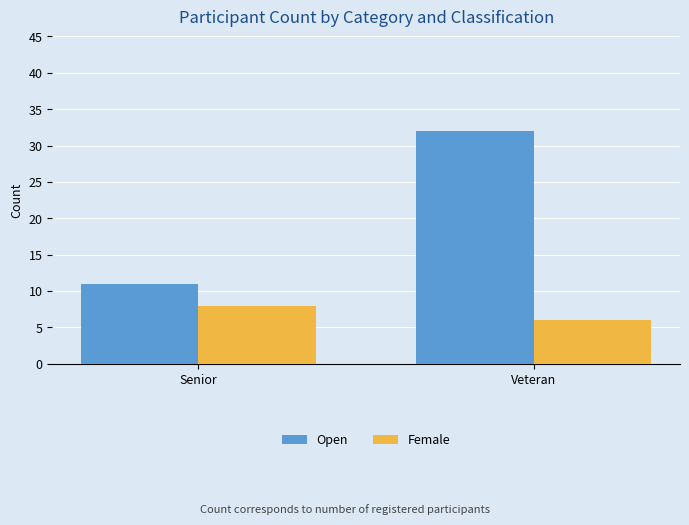

How many Open values are between 11 and 32?

2